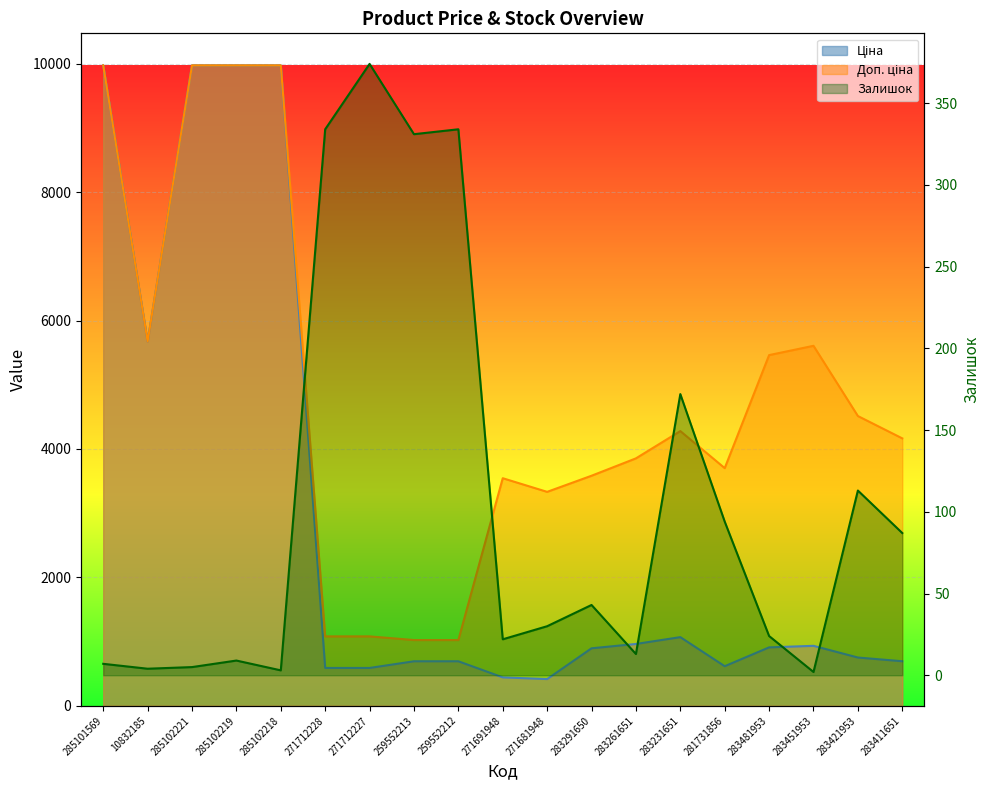

What is the label of the 17th point from the right?

285102221